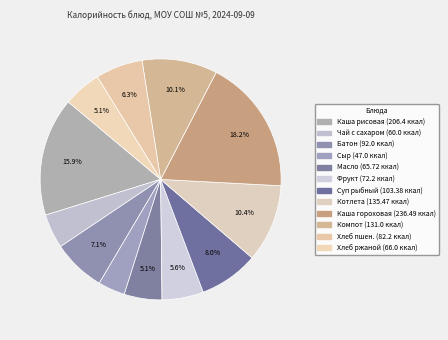

Count the number of slices in the pie.

12